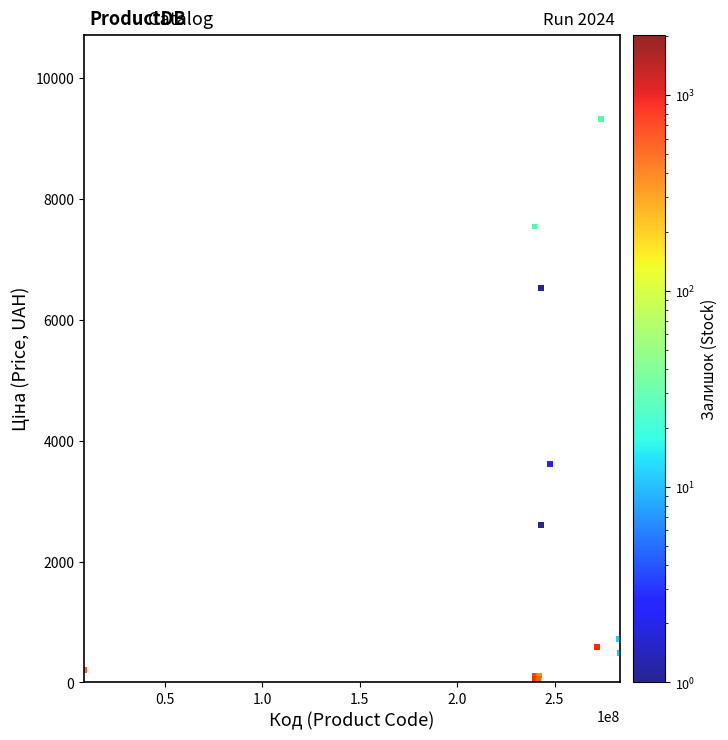

What Y value in the scatter plot is closest to 4668?

3622.2